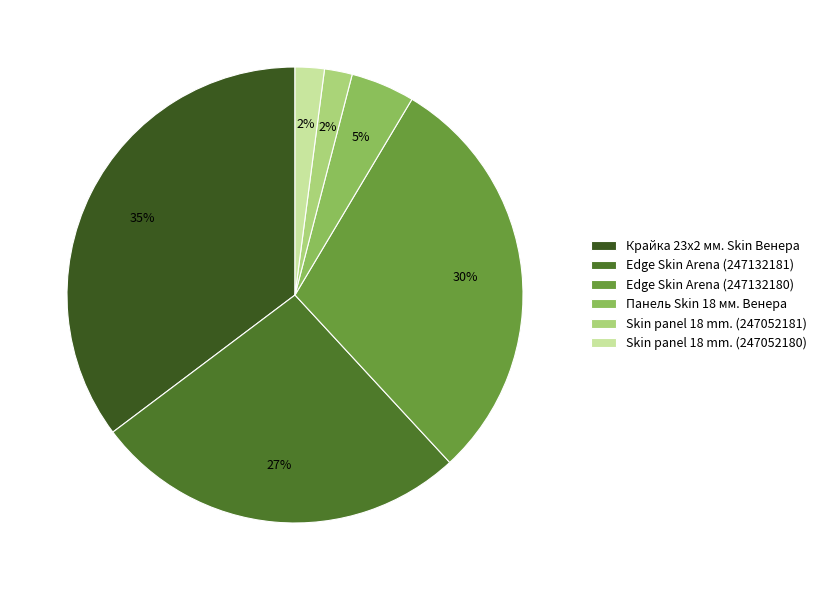

Does Панель Skin 18 мм. Венера account for over 50% of the chart?

No